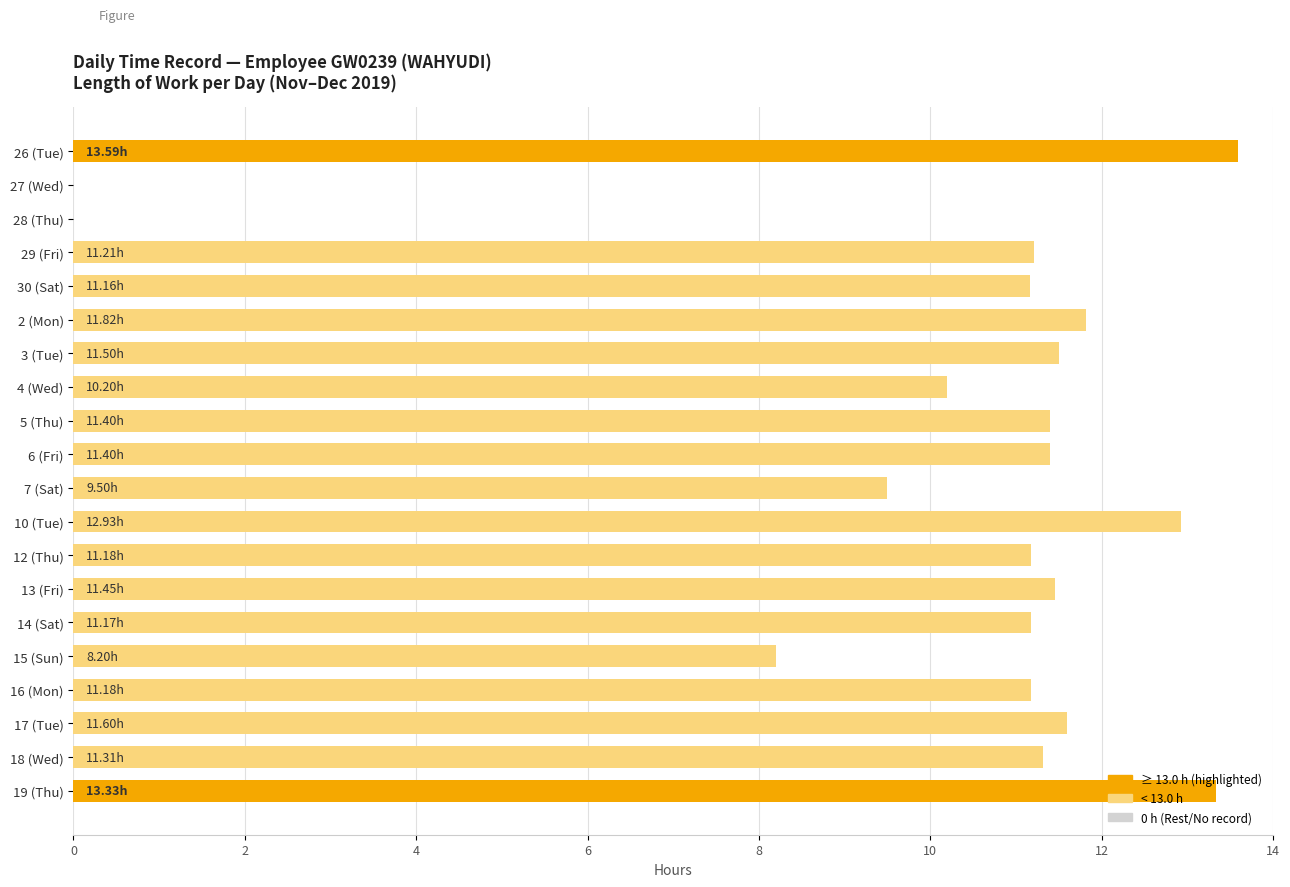

What is the change in value from 26 (Tue) to 5 (Thu)?

-2.2